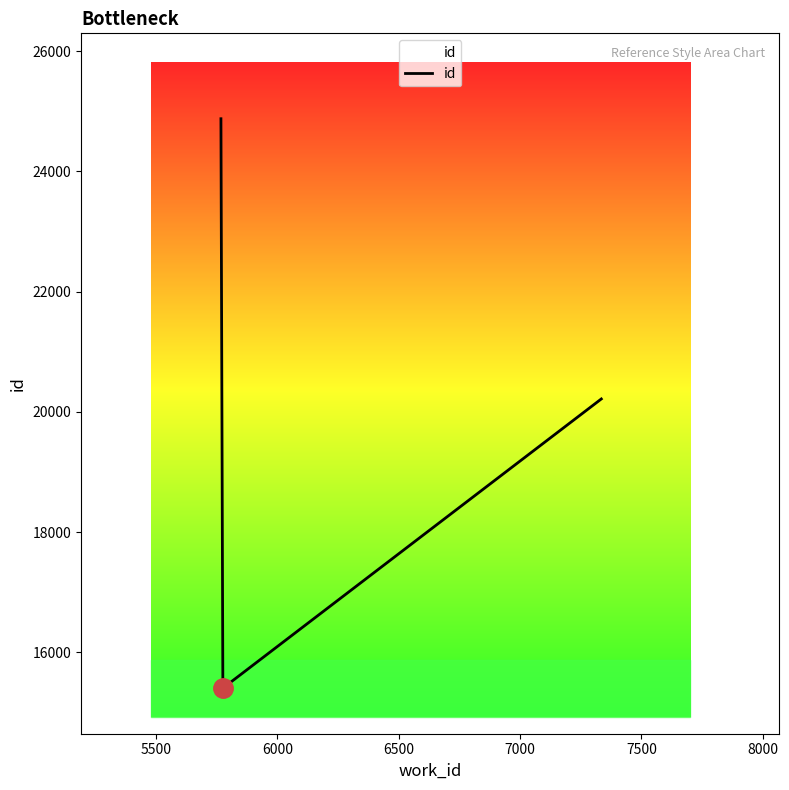

What is the difference between the maximum and minimum values?

9472